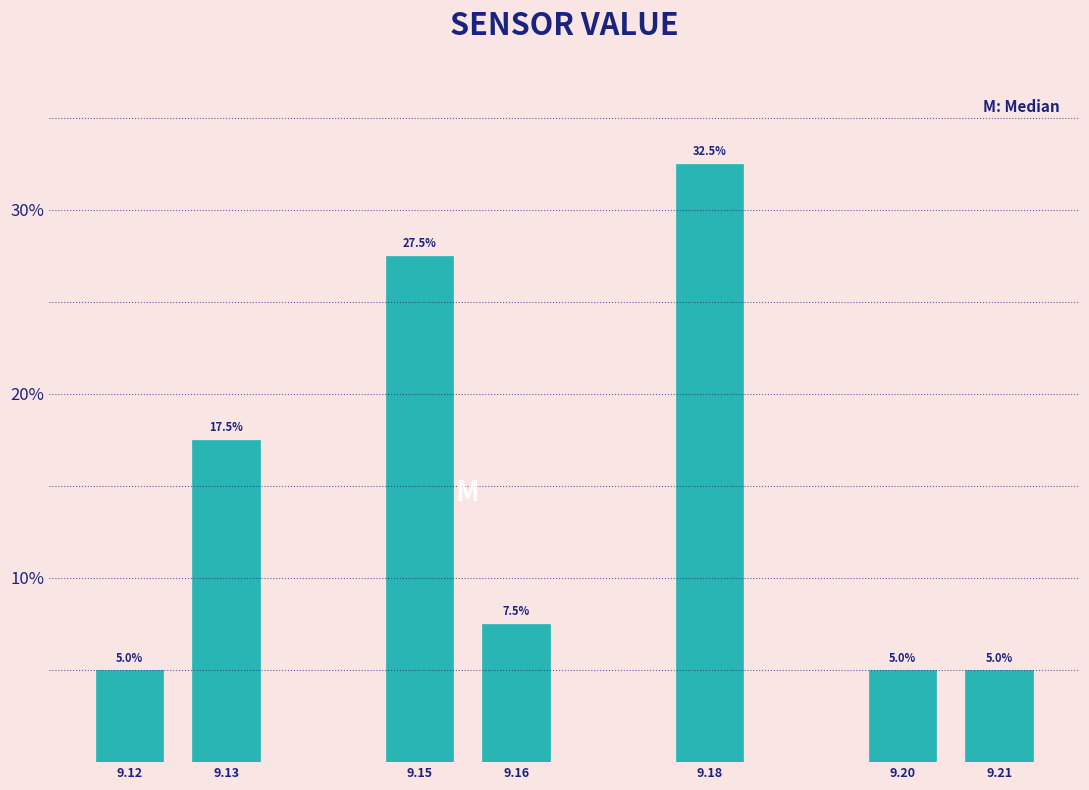

Reading left to right, transcribe all the data shown in this chart.

9.12=5.0	9.13=17.5	9.15=27.5	9.16=7.5	9.18=32.5	9.20=5.0	9.21=5.0